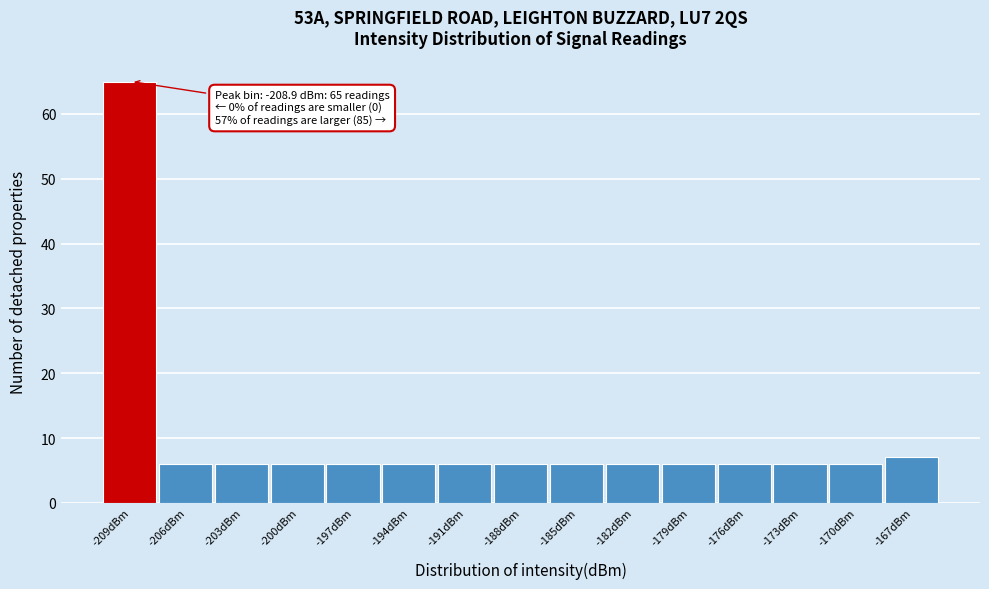

Over which range of the x-axis is the bar tallest?

-210.5 to -207.5